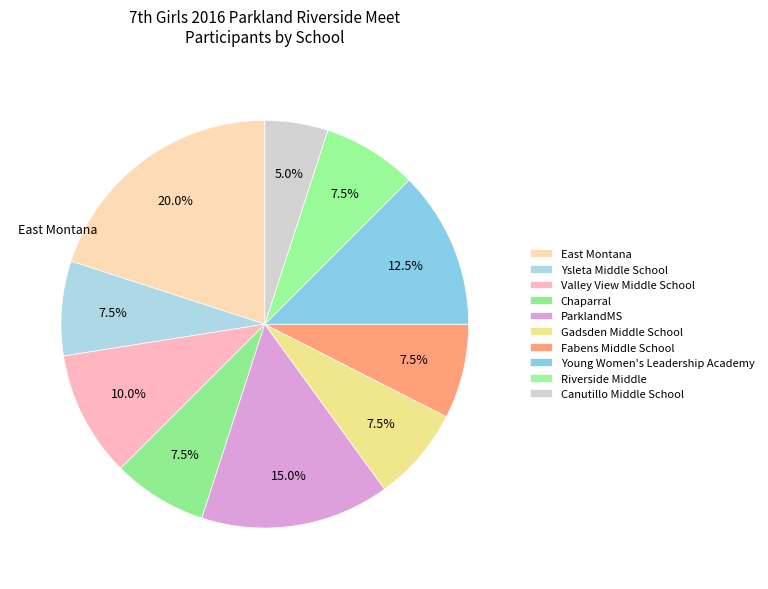

How many segments does this pie chart have?

10